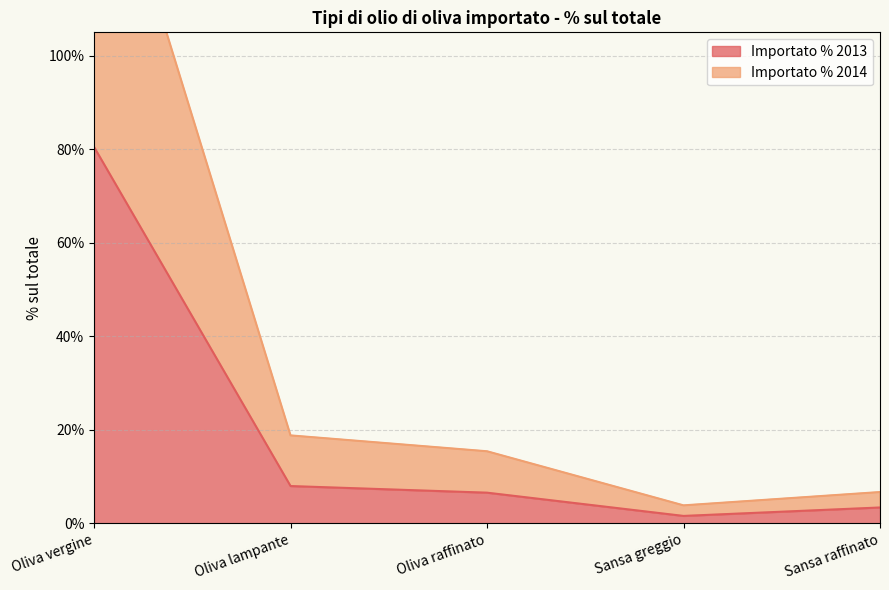

What are all the series names shown in the legend?

Importato % 2013, Importato % 2014